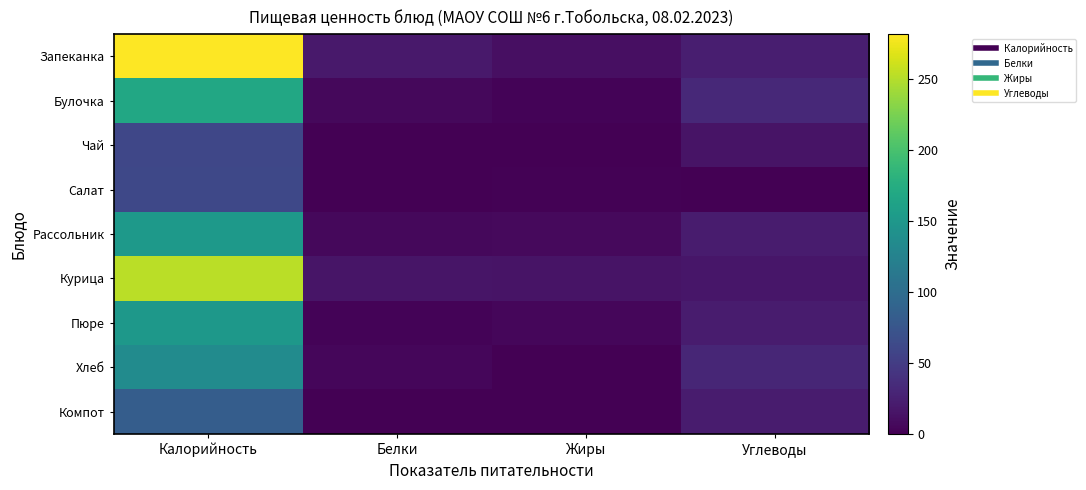

Rank the series by their maximum value, from lowest to highest.

Чай, Салат, Компот, Хлеб, Пюре, Рассольник, Булочка, Курица, Запеканка